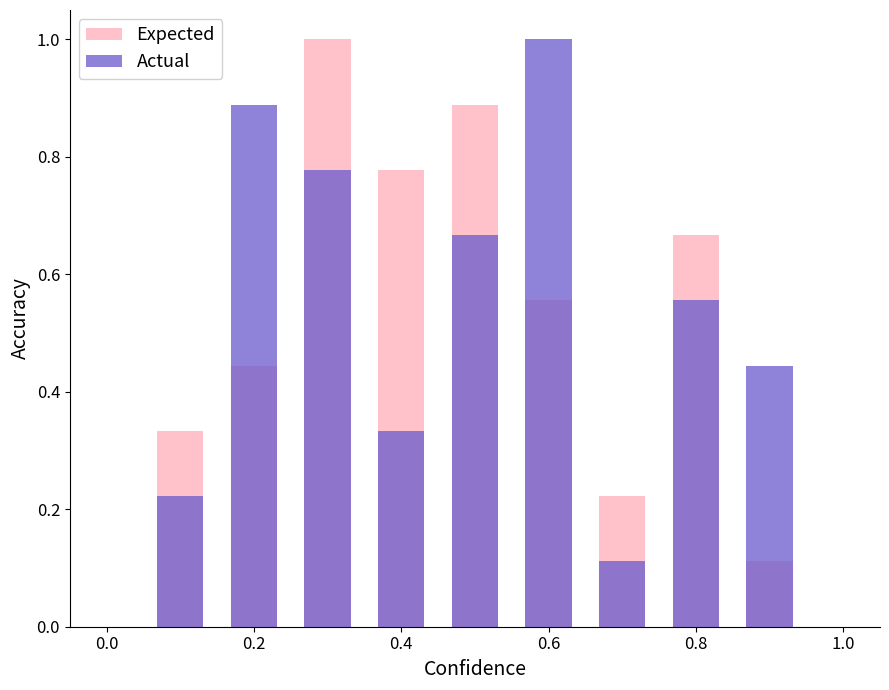

Reading right to left, transcribe all the data shown in this chart.

Expected: 0.1	0.7	0.2	0.6	0.9	0.8	1.0	0.4	0.3
Actual: 0.4	0.6	0.1	1.0	0.7	0.3	0.8	0.9	0.2